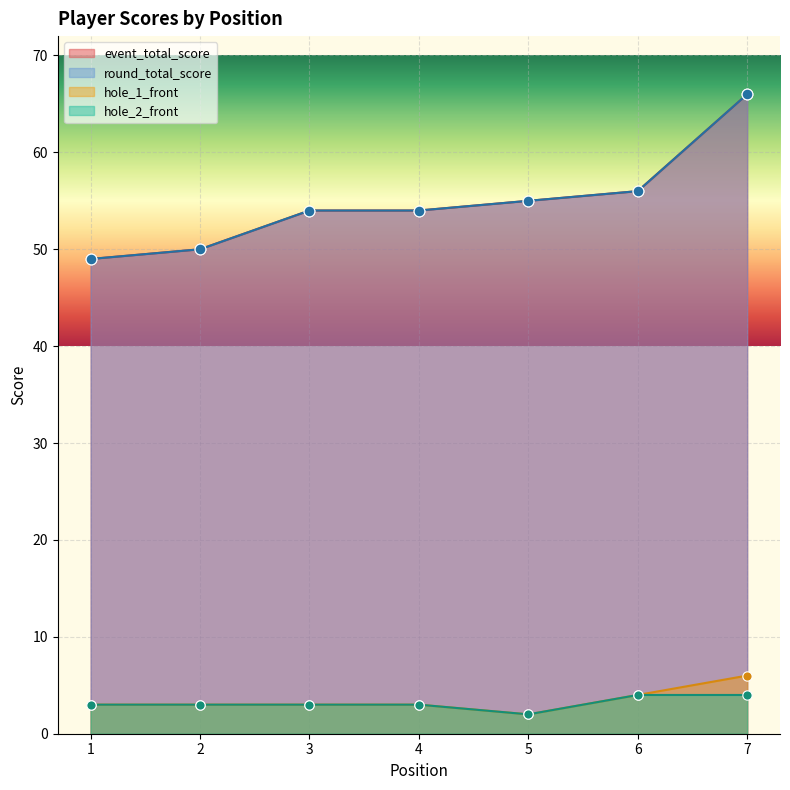

What is the total value across all series at 4?

114